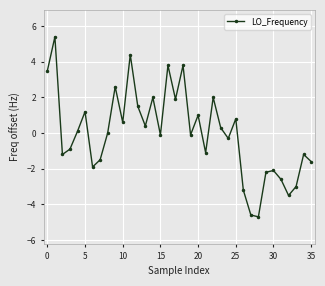

What is the minimum value shown in the chart?

-4.7